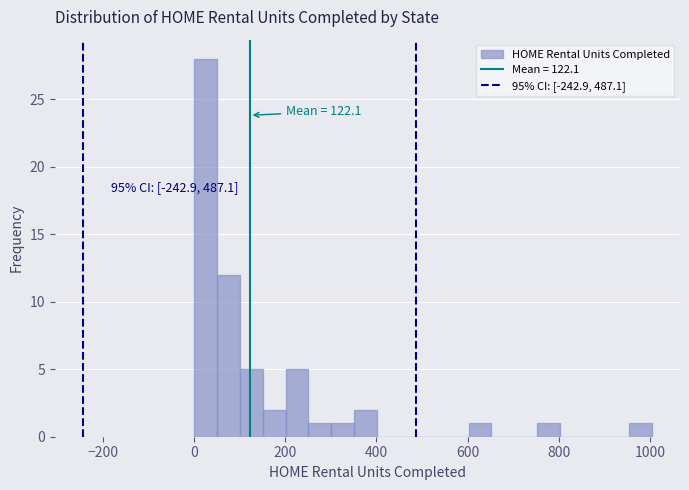

Read against the x-axis, roughly where is the centre of the tallest bar?

20